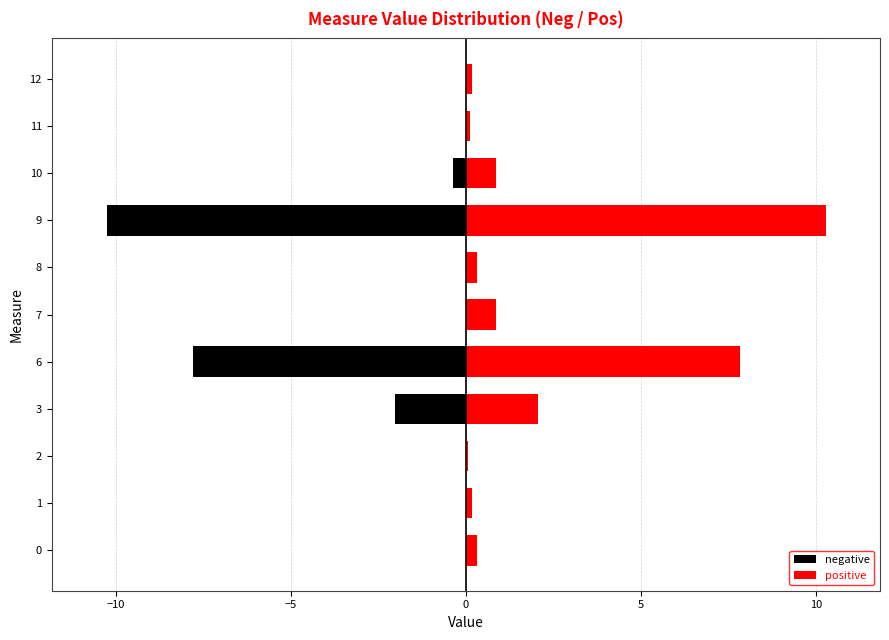

What is the greatest value displayed?

10.3